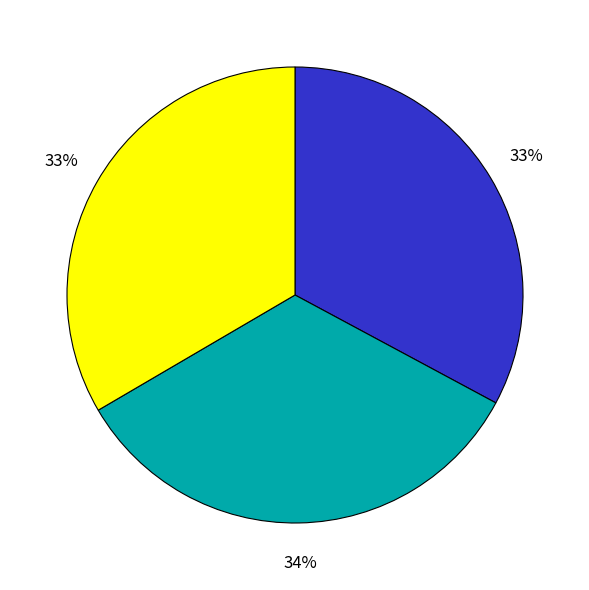

Does any single category account for the majority?

No